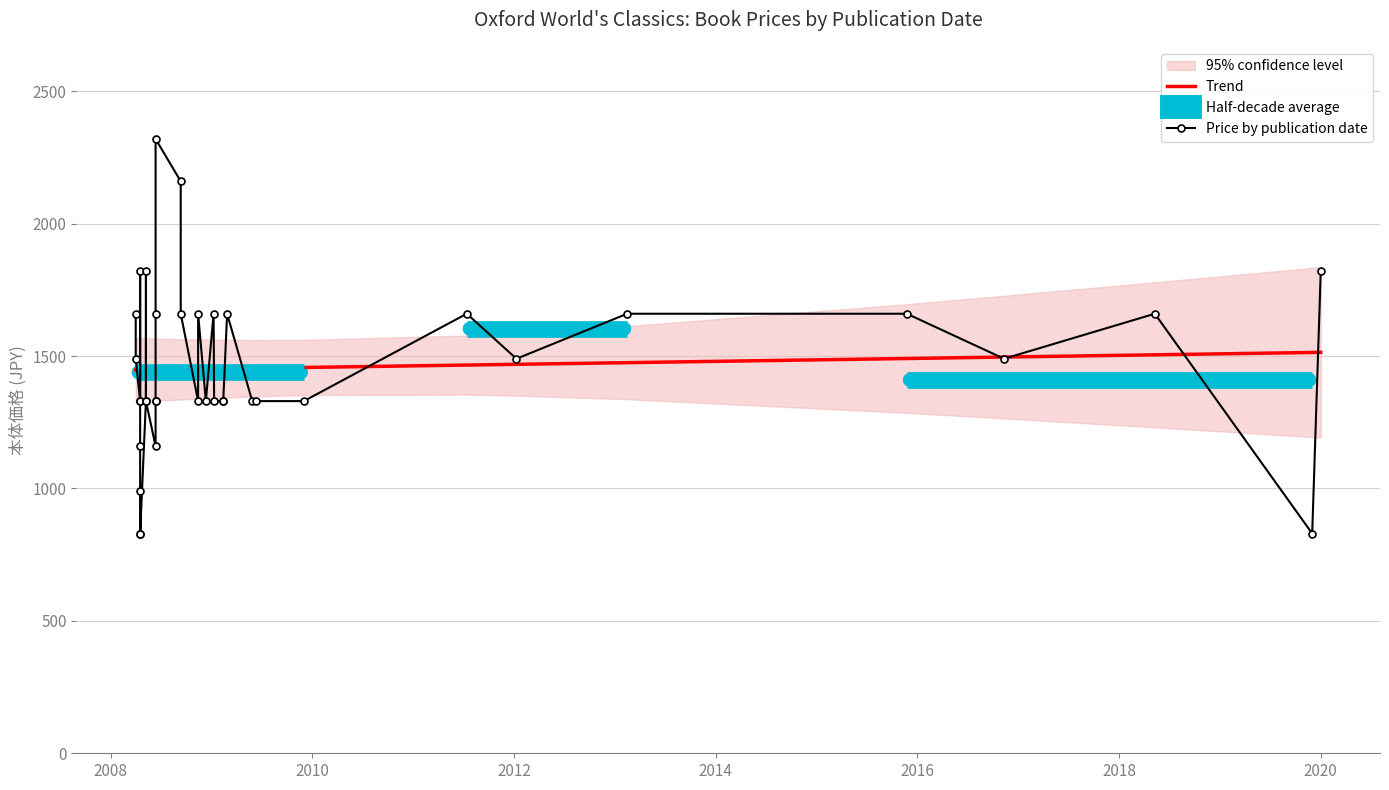

Is it true that the value at 2020-01-01 is 1820?

True